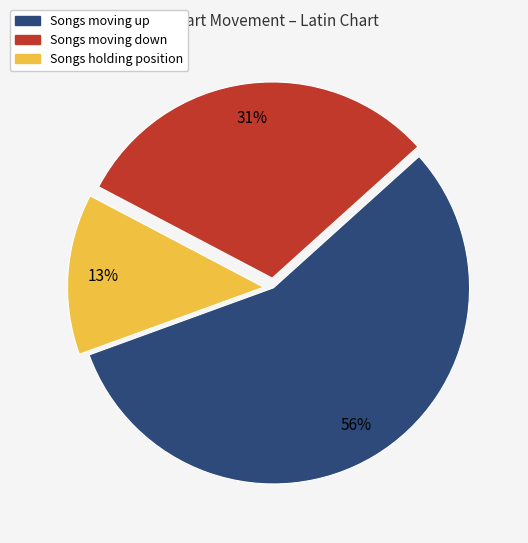

Is there a majority slice in this chart?

Yes